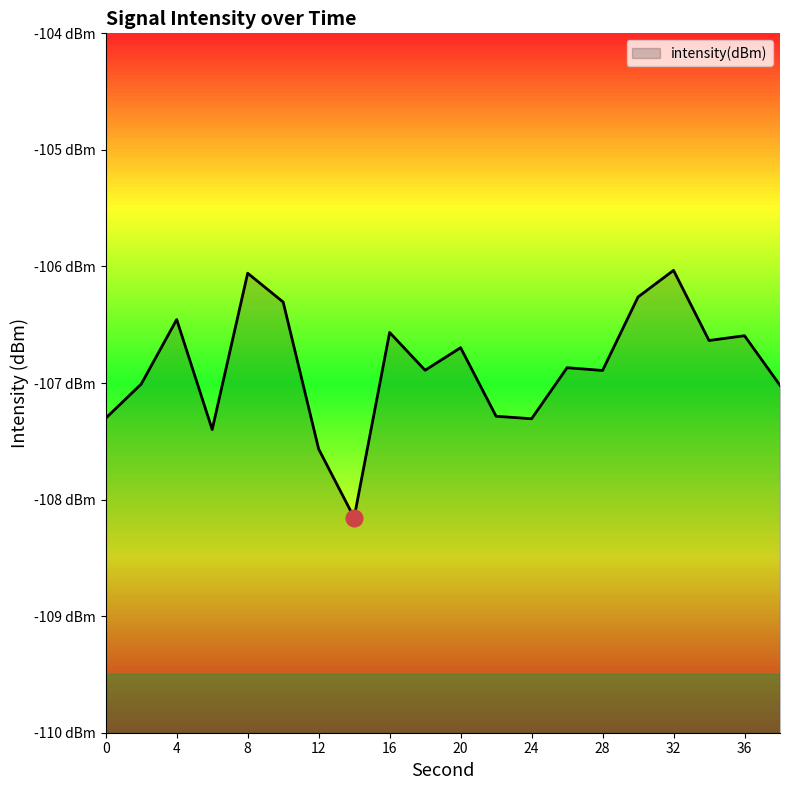

What is the value of the 12th point from the left?

-107.3